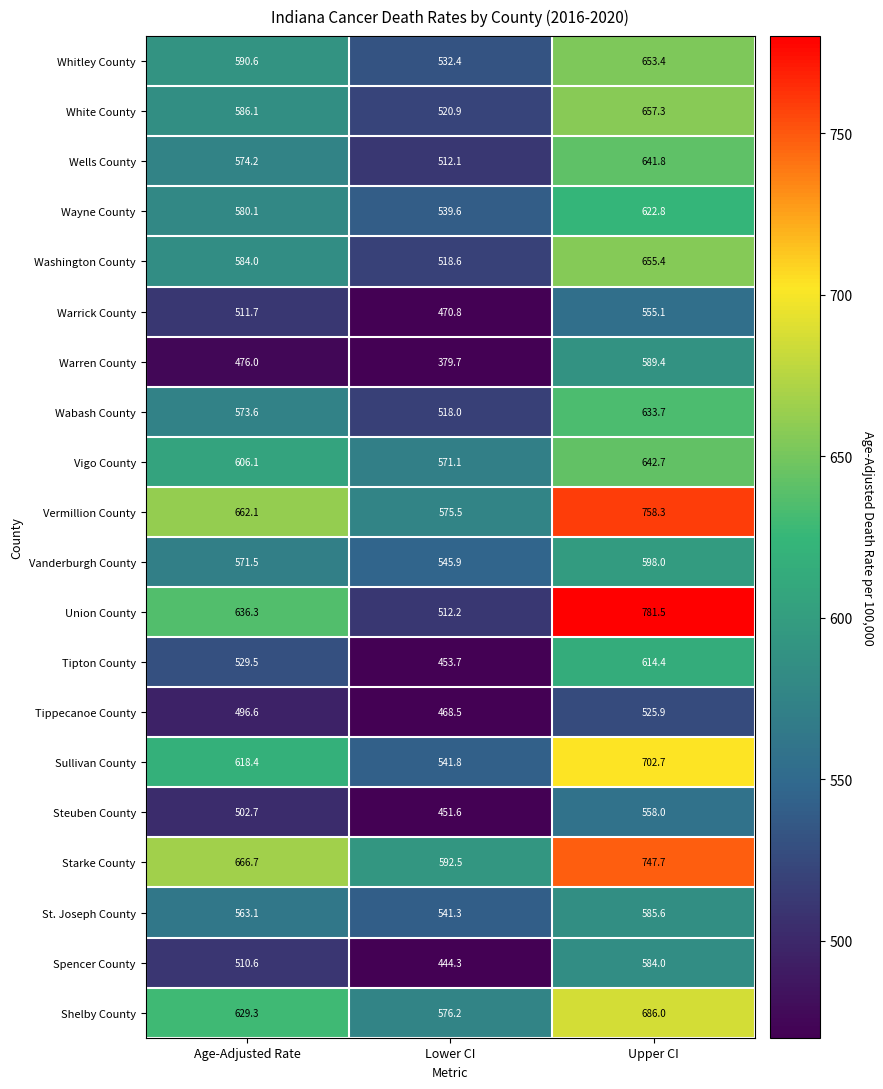

What is the sum of the St. Joseph County values at Upper CI and Lower CI?

1126.9